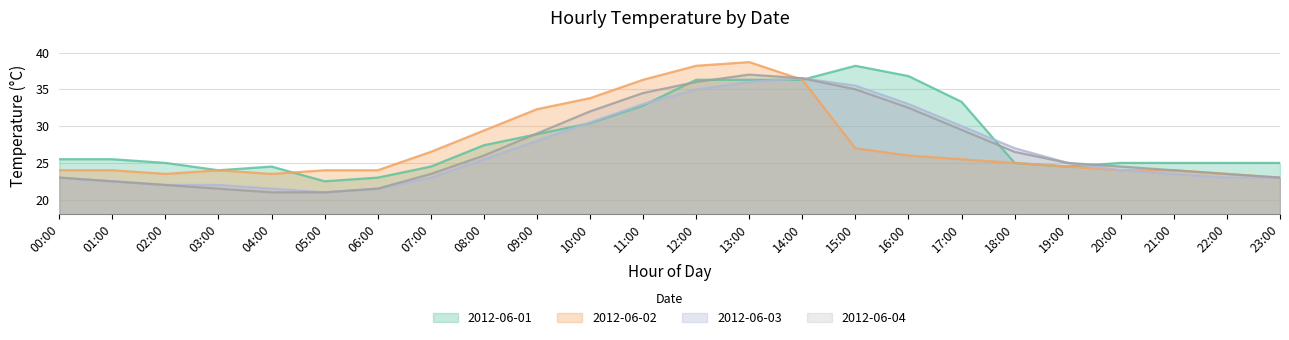

Which category has the lowest value in the 2012-06-03 series?

05:00